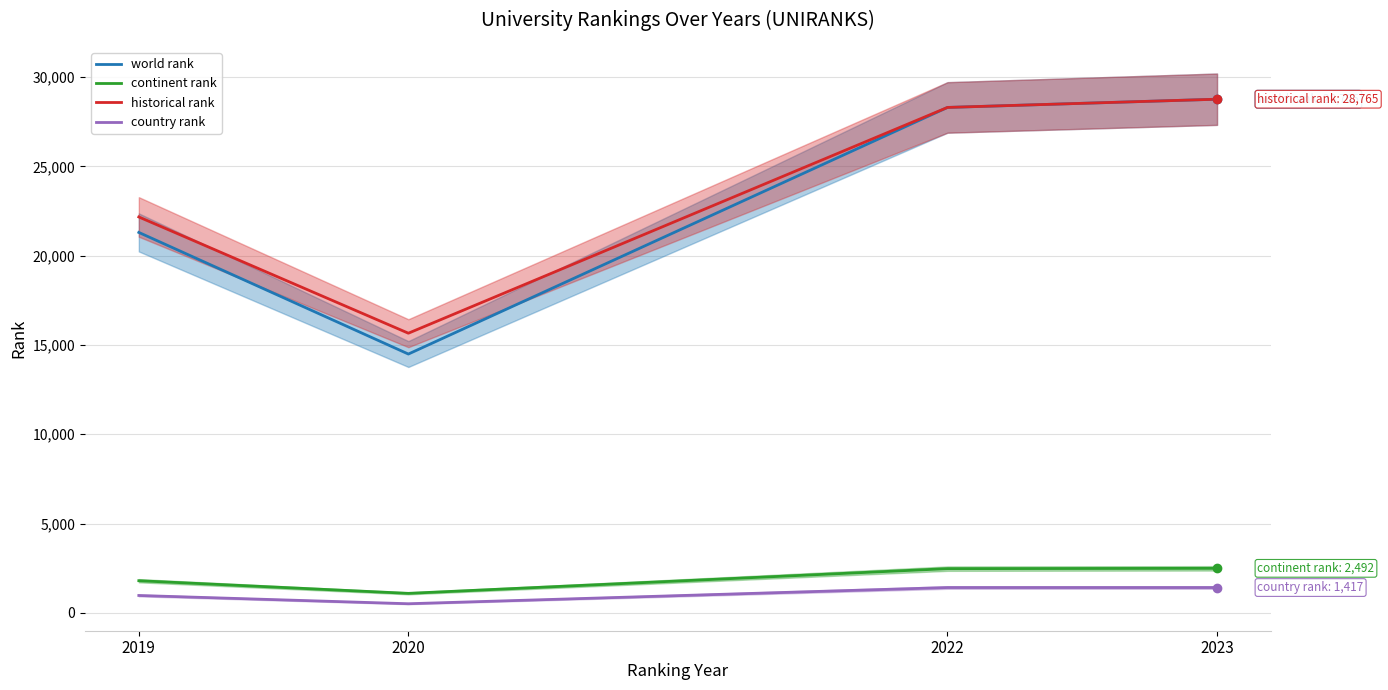

How many distinct data groups are displayed?

4